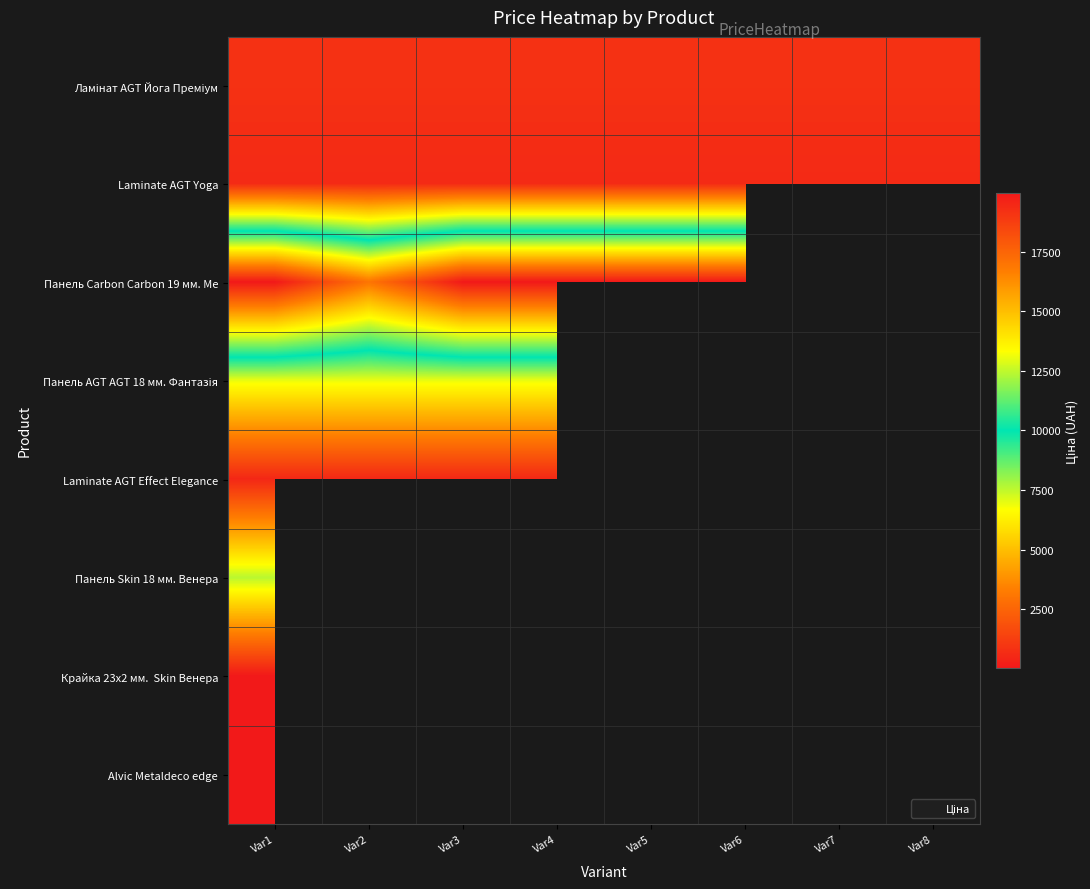

At which category is the sum across all series the highest?

Var1